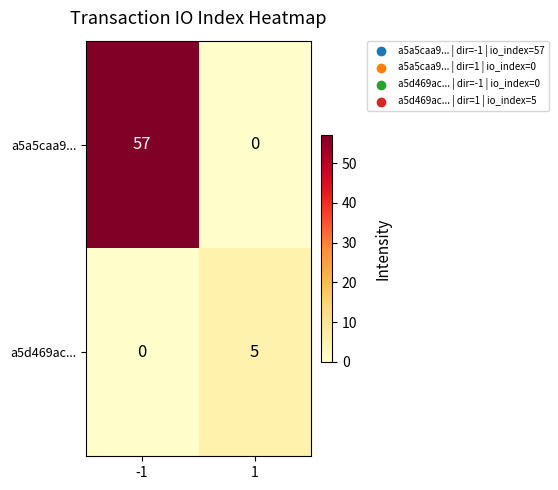

Which series changed the most between -1 and 1?

a5a5caa9...